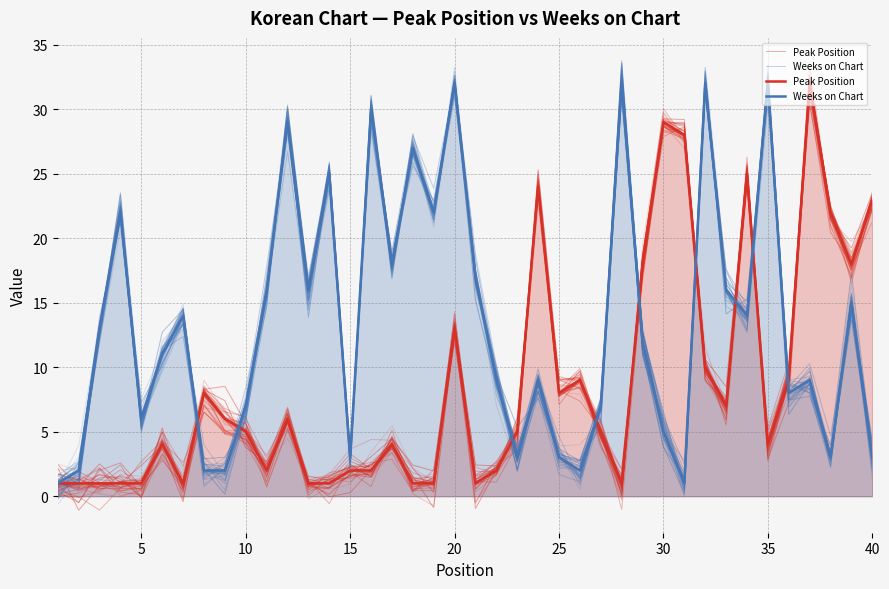

What is the difference between the second highest and minimum values in the Weeks on Chart series?

31